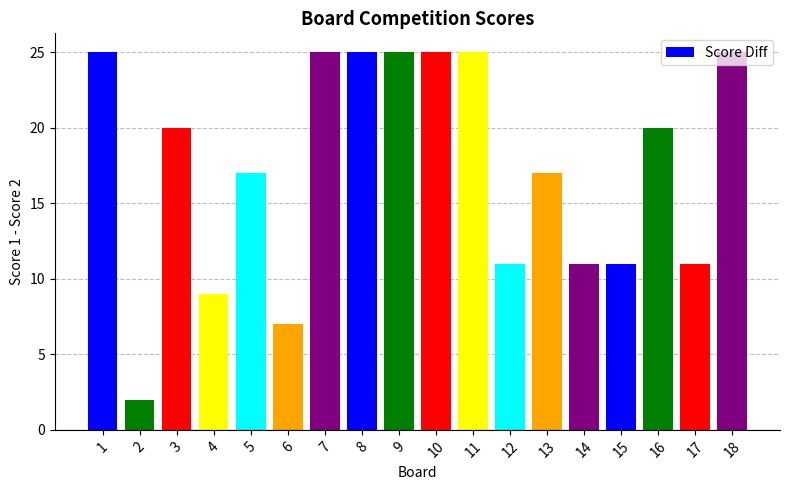

What is the difference between the values at 17 and 5?

6